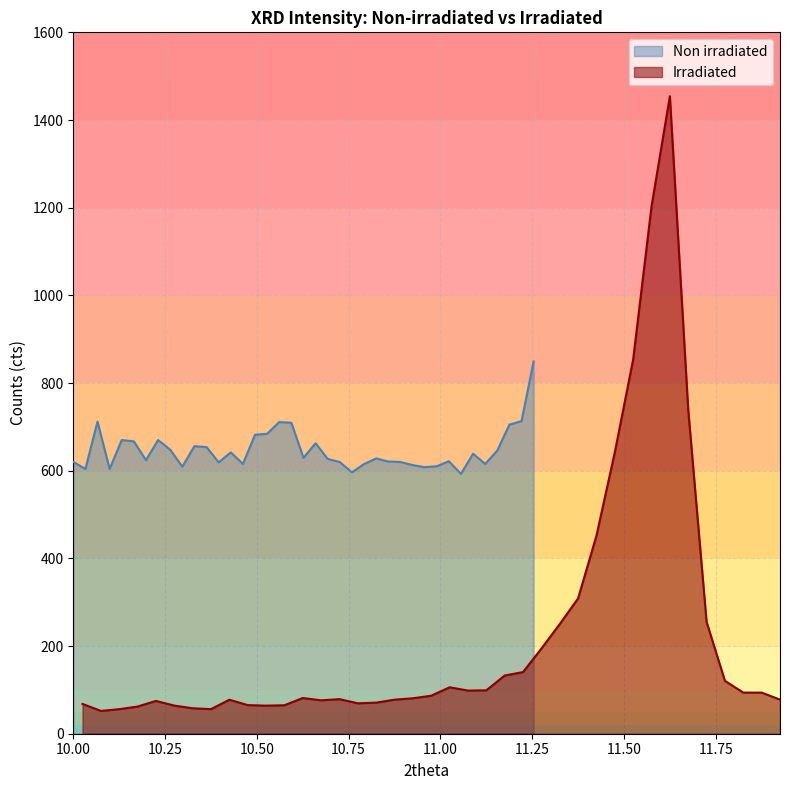

What is the maximum value for Non irradiated?

849.1